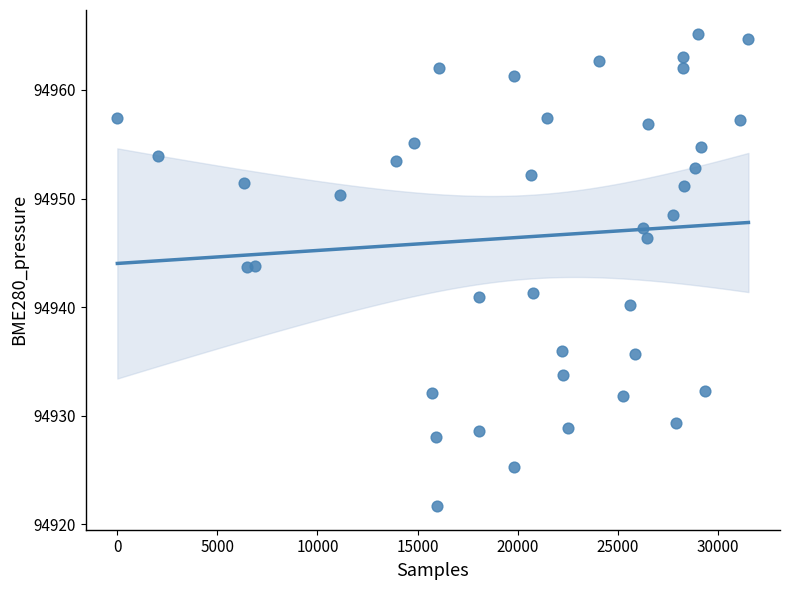

What is the range of X values (max minus min)?

31534.0